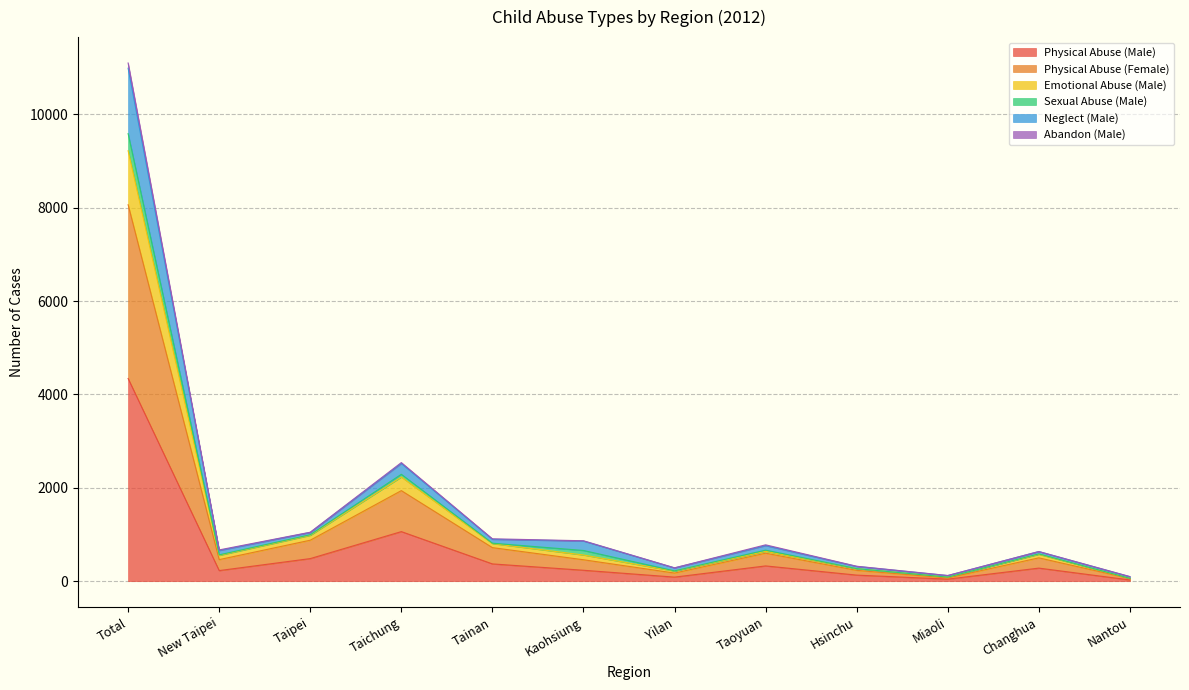

At which category is the sum across all series the highest?

Total